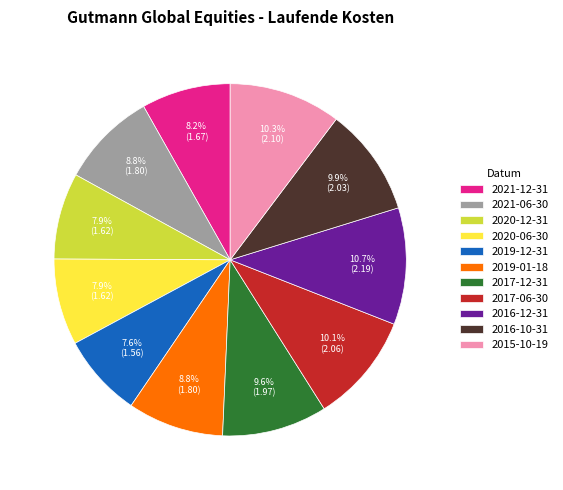

To the nearest percent, what is the average slice percentage?

9%